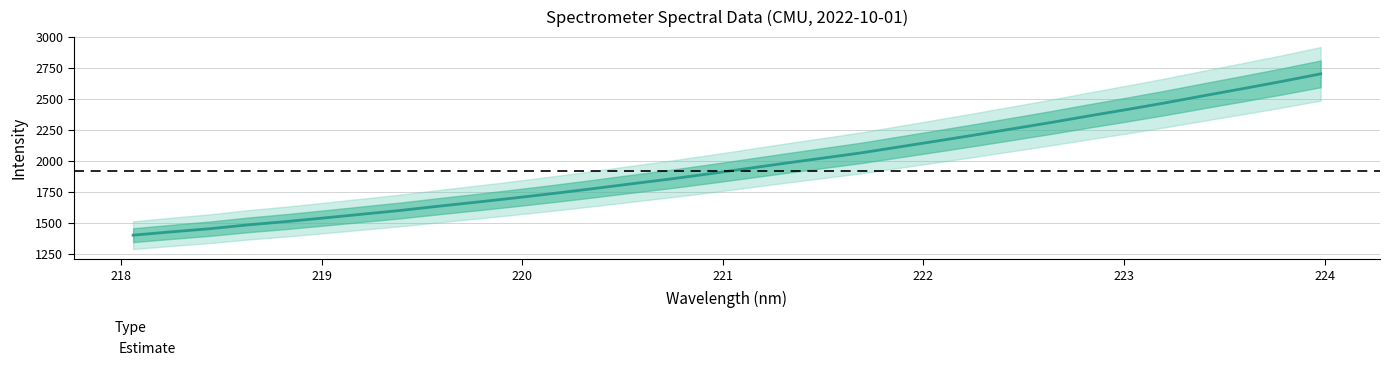

What is the label of the 10th point from the right?

222.263